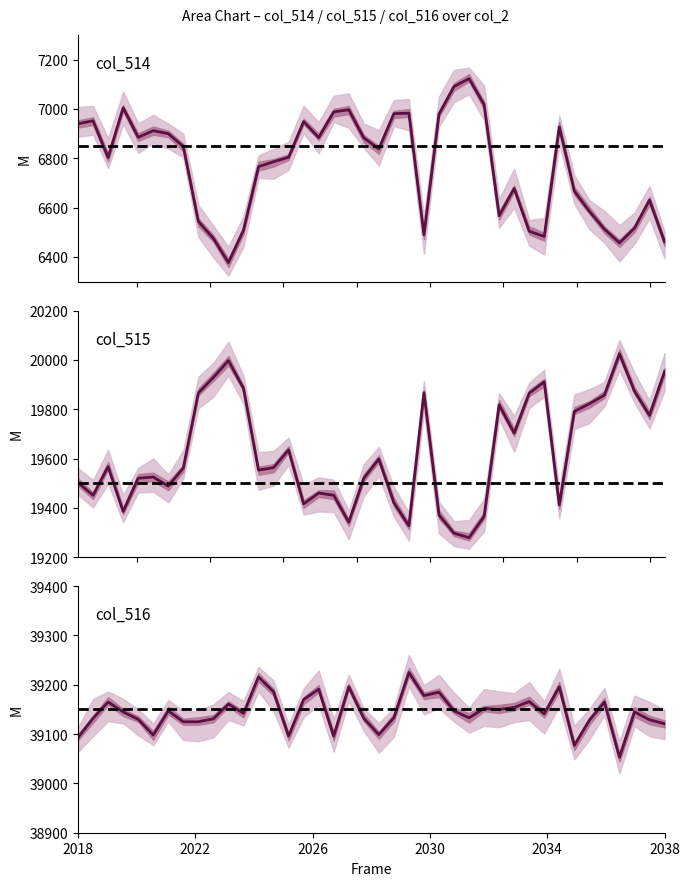

True or false: col_515 and col_514 intersect in this chart.

False